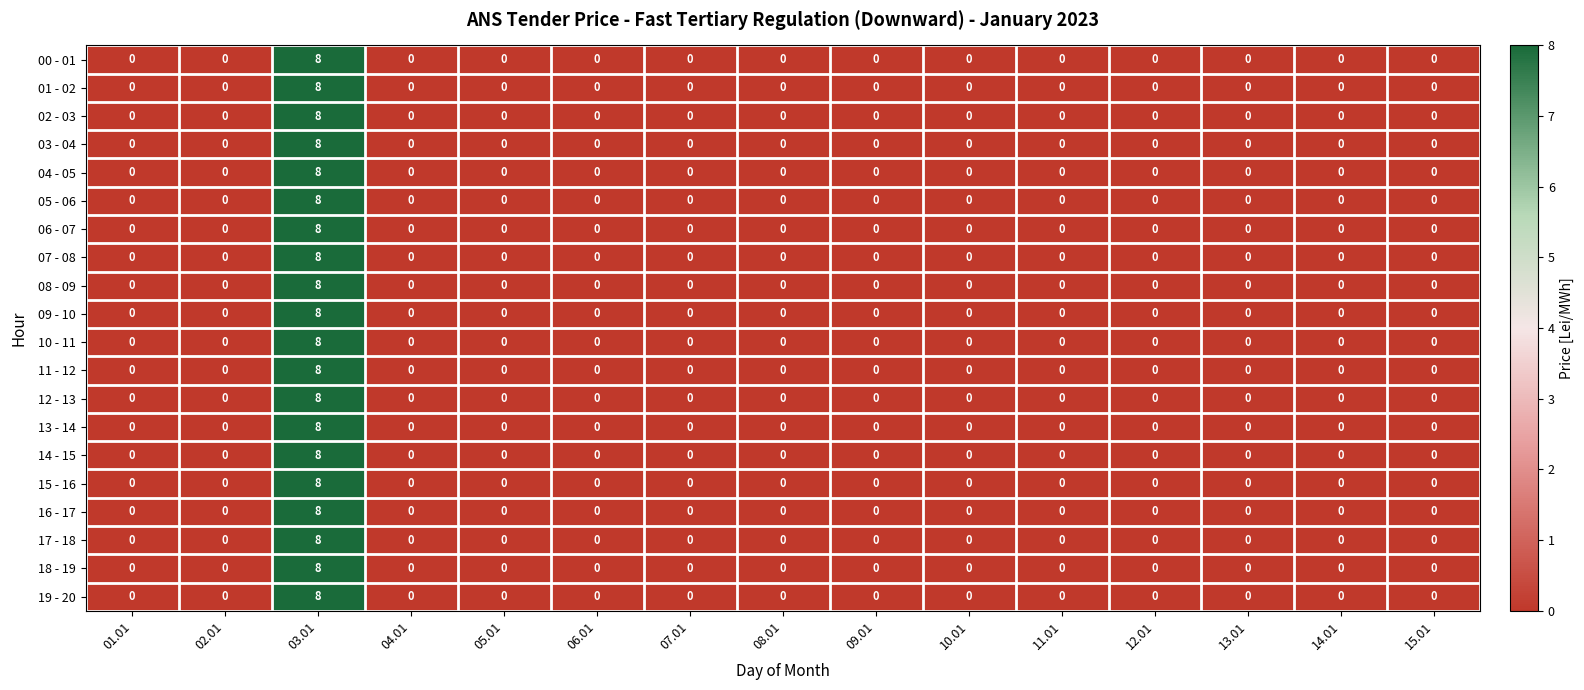

True or false: 04 - 05 has a value of -3 at 01.01.

False